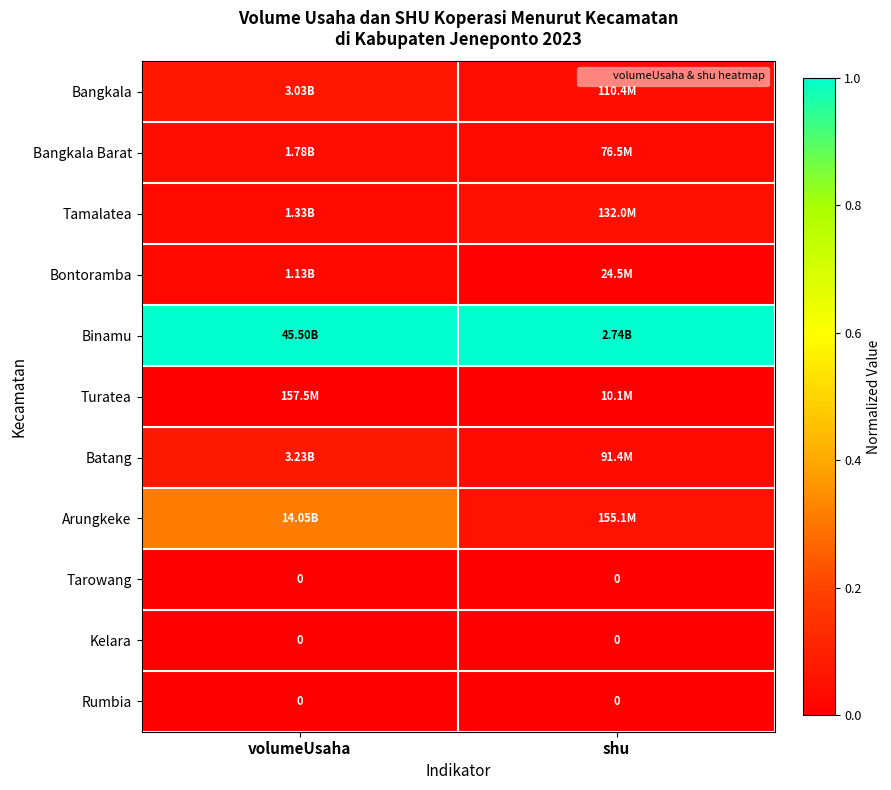

Rank the categories by Arungkeke value from highest to lowest.

volumeUsaha, shu